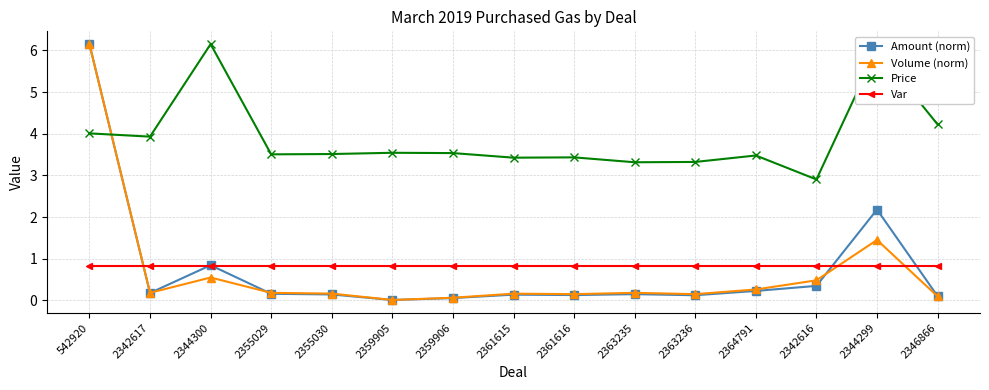

In Price, how many points are lower than both neighbors (excluding endpoints)?

5